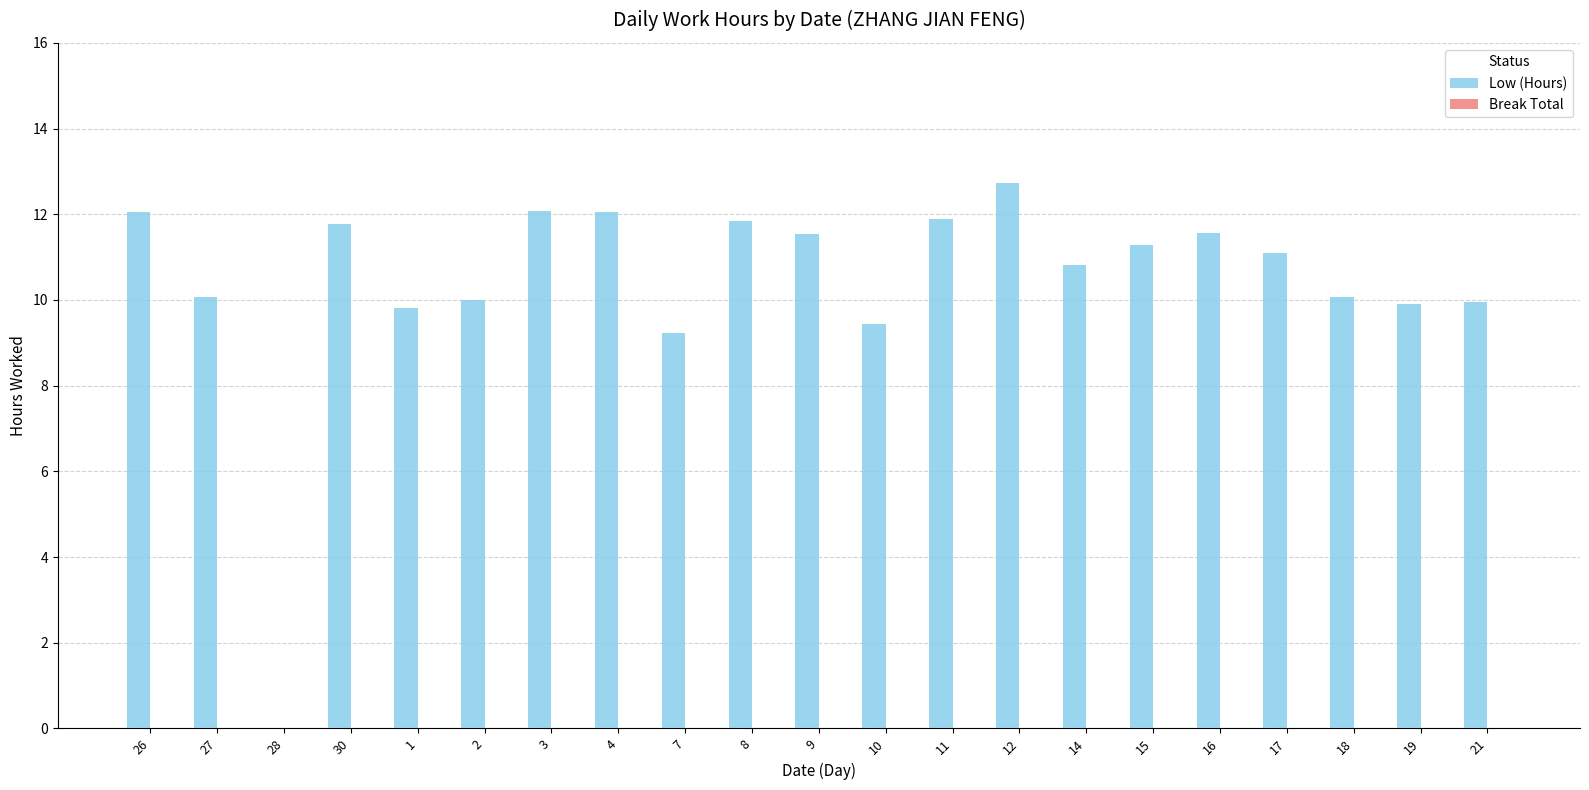

Which category has the highest value across all series?

12